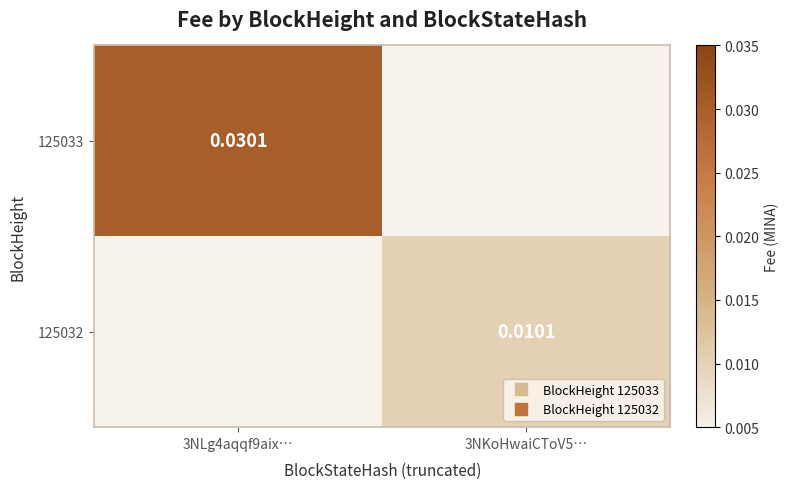

Which category has the highest value in the 125032 series?

3NLg4aqqf9aix…